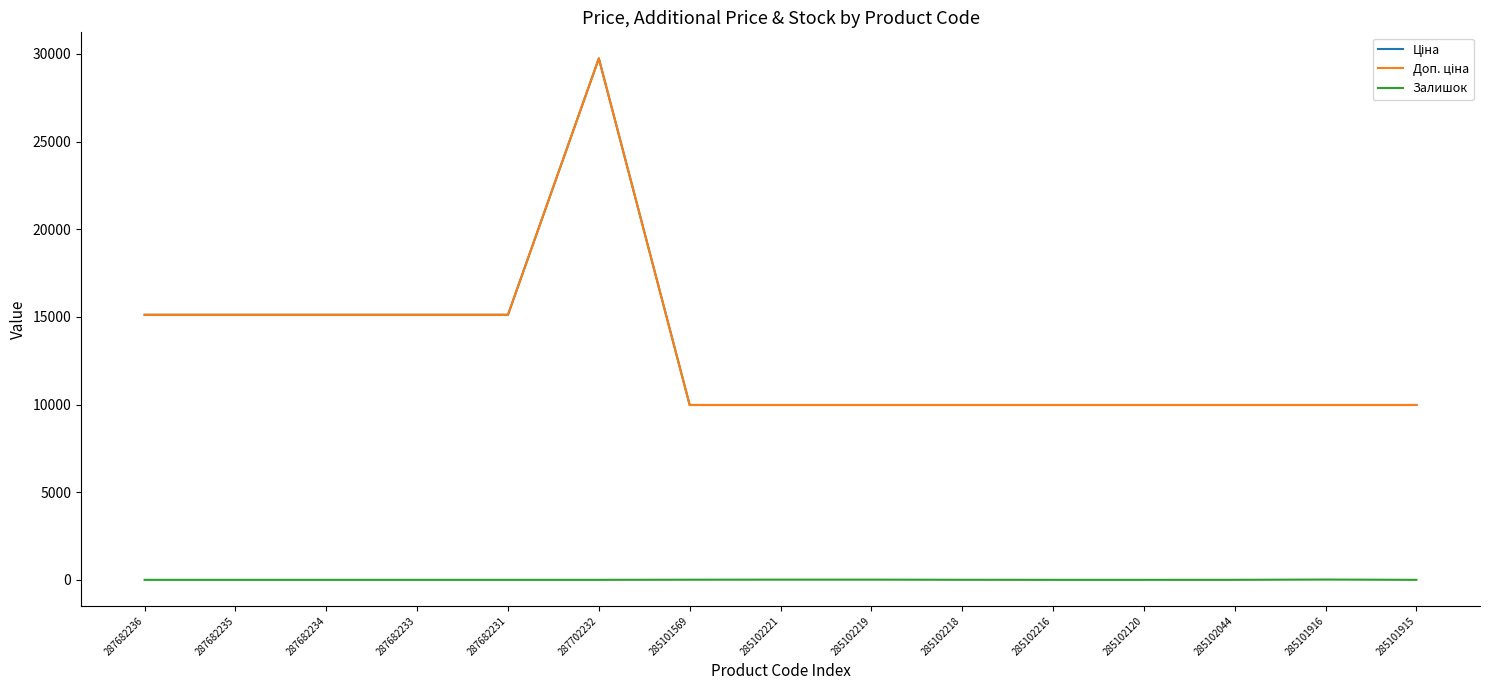

Is it true that Доп. ціна equals 15995.3 at 285101569?

False